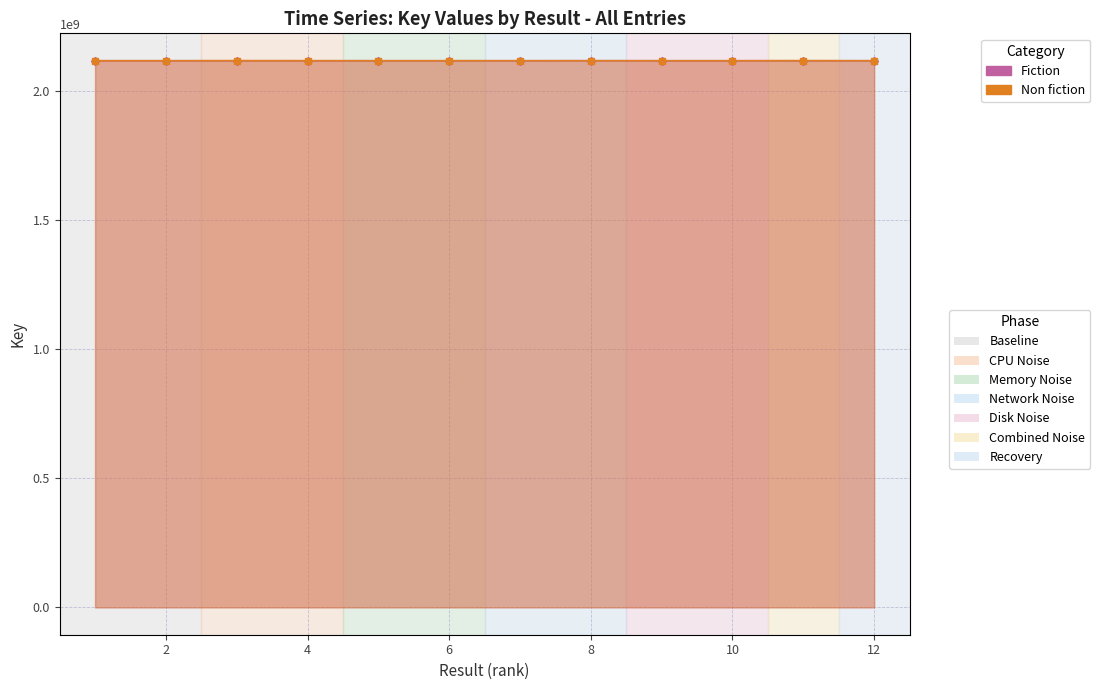

At which label does Fiction first exceed 2117856877?

4